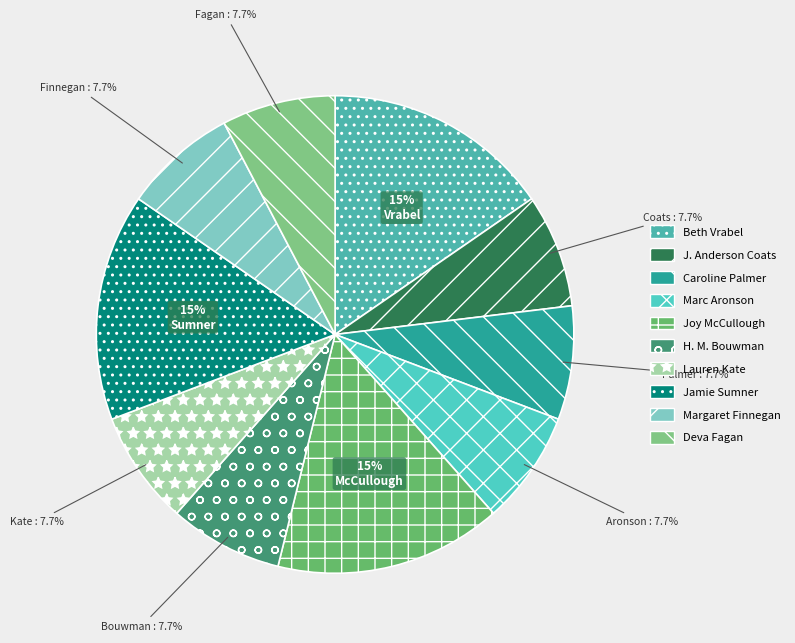

Combined, do Deva Fagan and Marc Aronson account for over 50%?

No